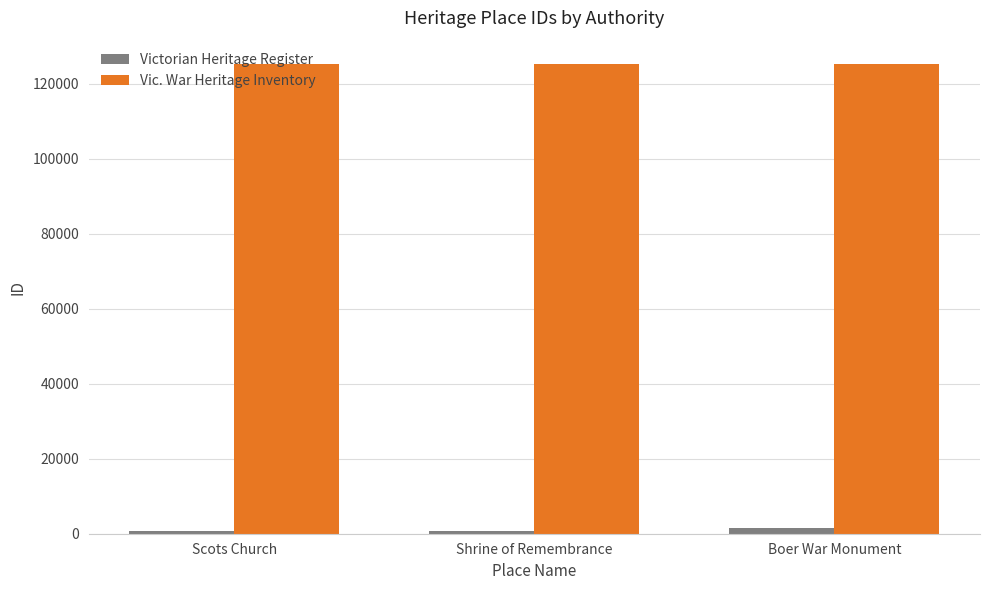

What is the sum of all Vic. War Heritage Inventory values?

375728